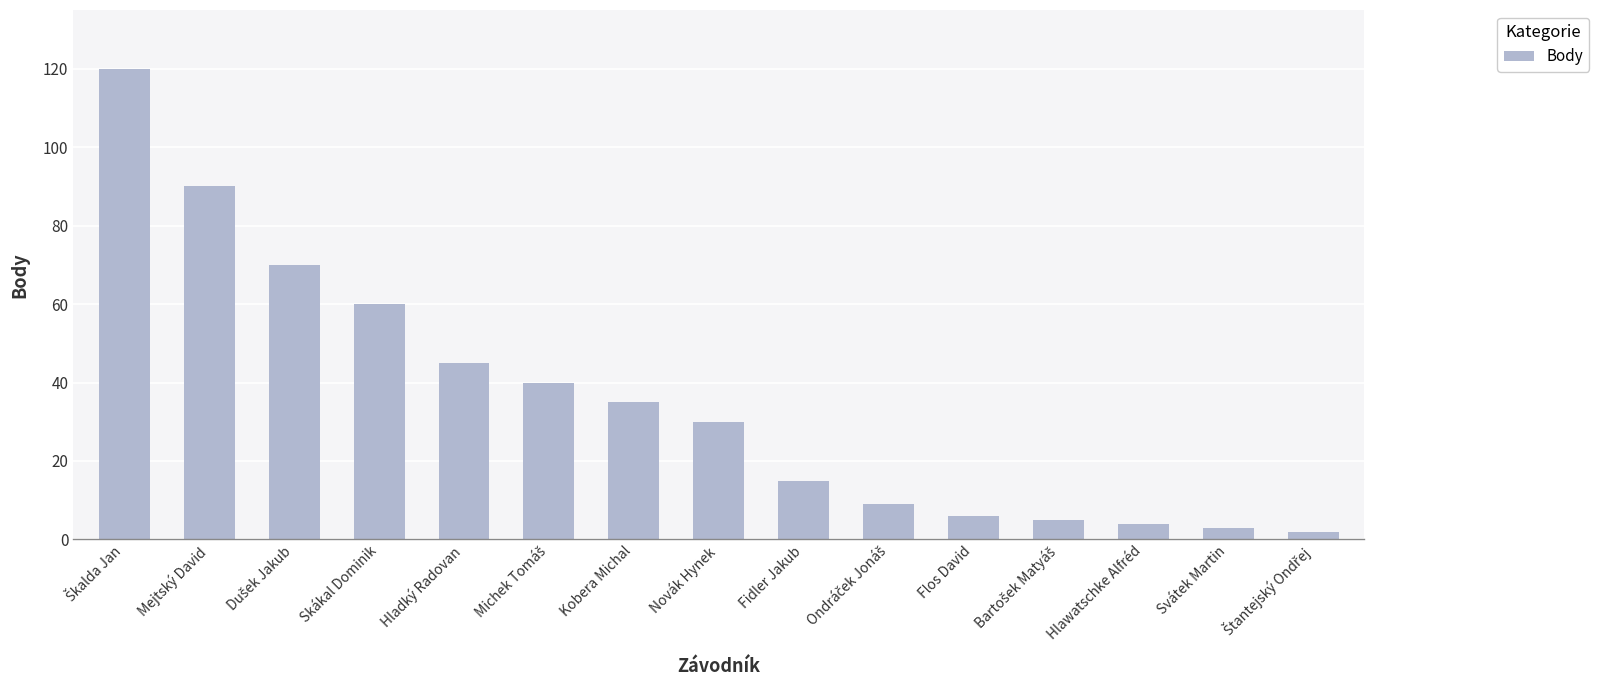

What is the label of the 8th bar from the left?

Novák Hynek